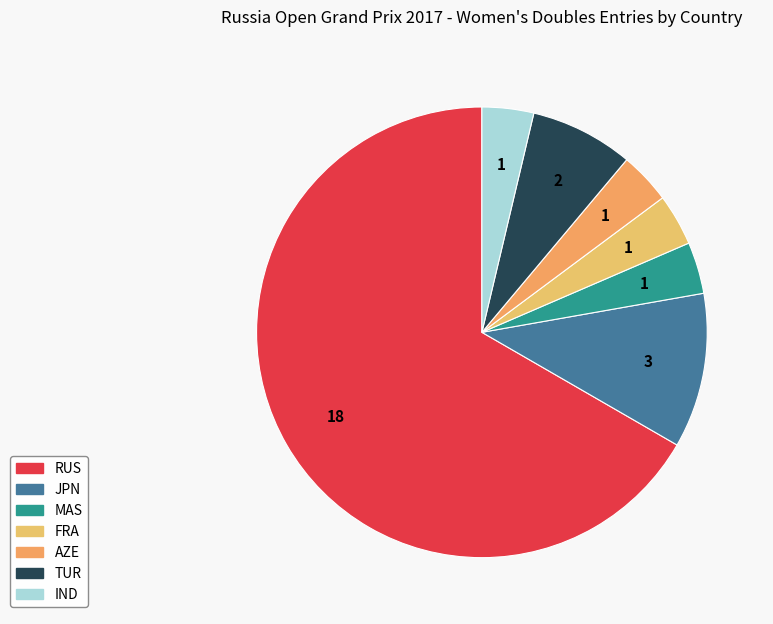

Which has a higher value, RUS or FRA?

RUS